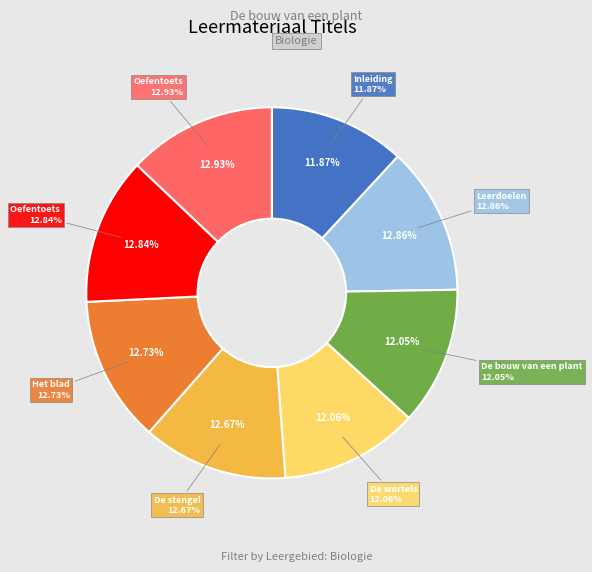

Does Het blad account for over 50% of the chart?

No